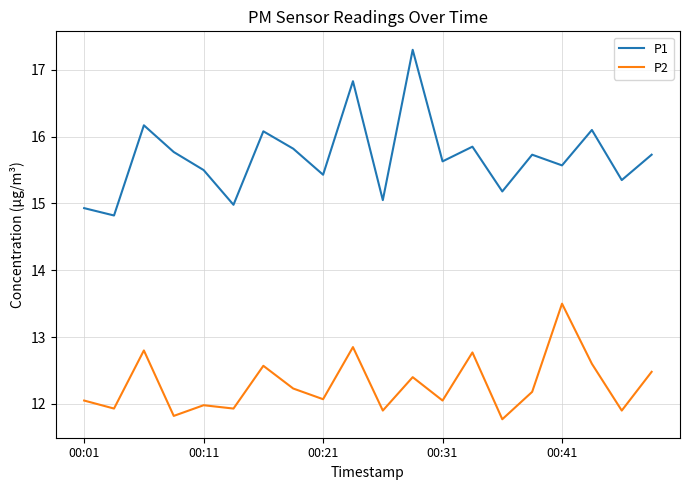

True or false: P1 and P2 intersect in this chart.

False